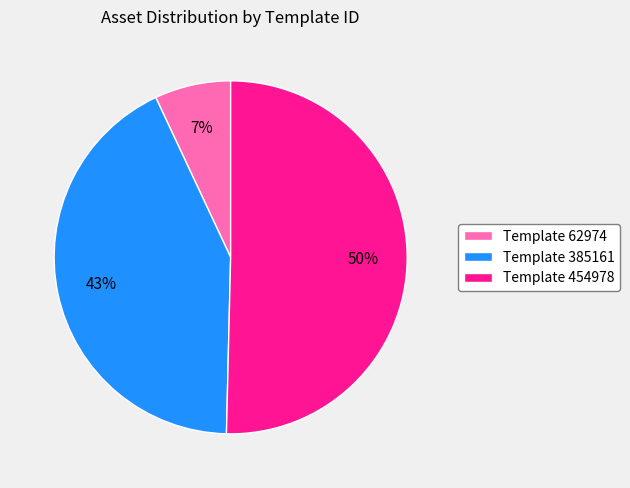

To the nearest percent, what portion does Template 454978 represent?

50%